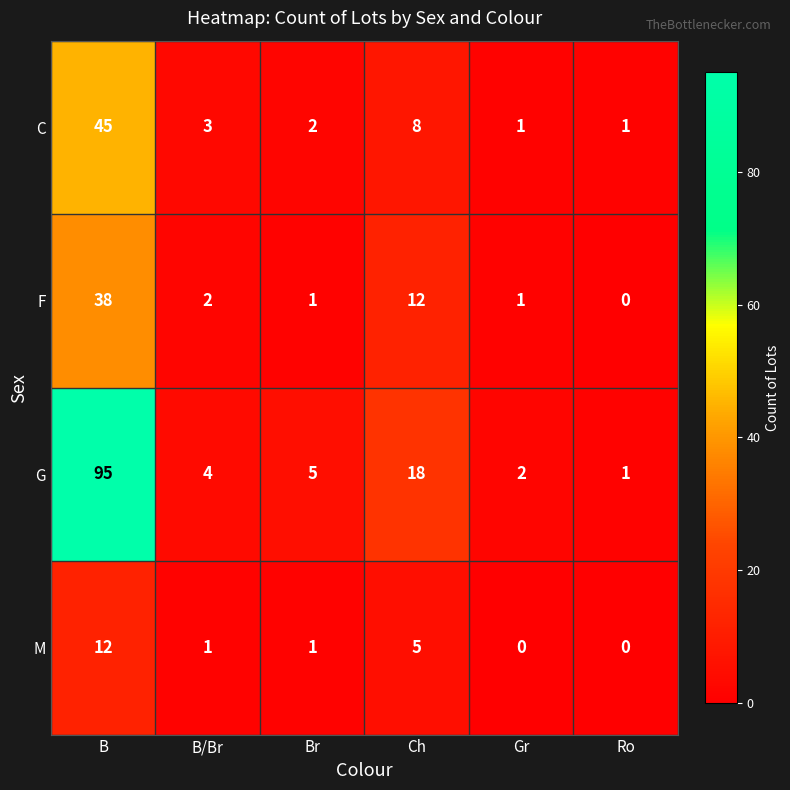

Which series has the largest range (max minus min)?

G